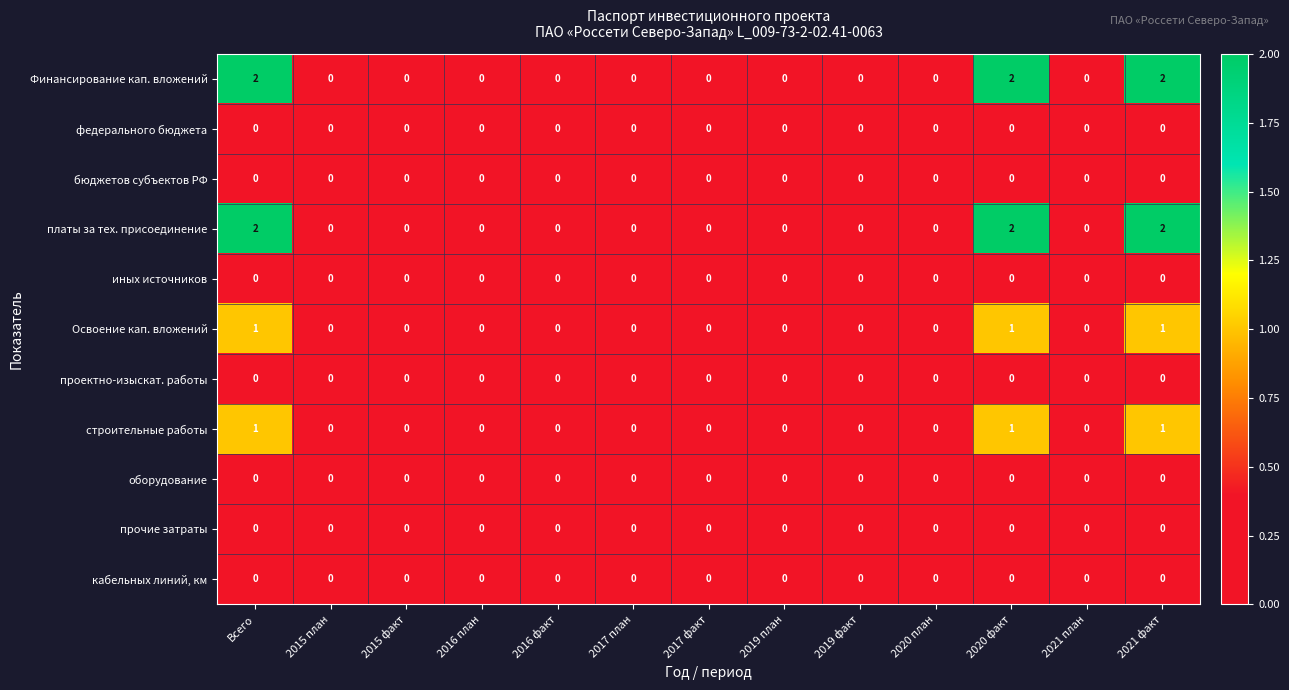

What is the total value across all series at 2021 факт?

6